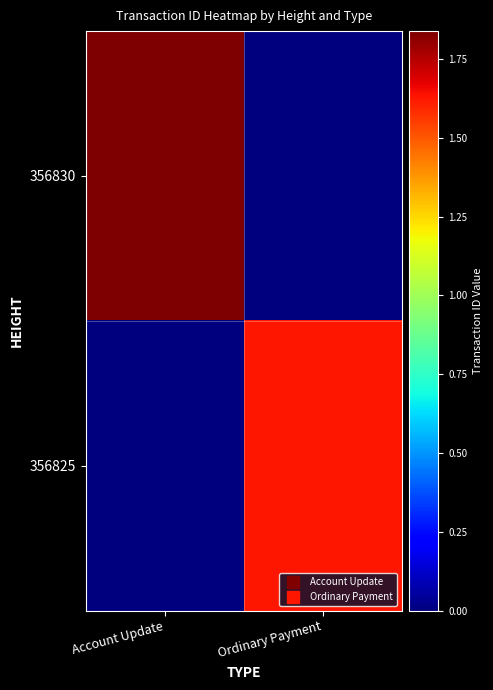

Reading left to right, list all the values displayed in this chart.

356830: Account Update=18387927747226353664	Ordinary Payment=0
356825: Account Update=0	Ordinary Payment=16235777466476580864